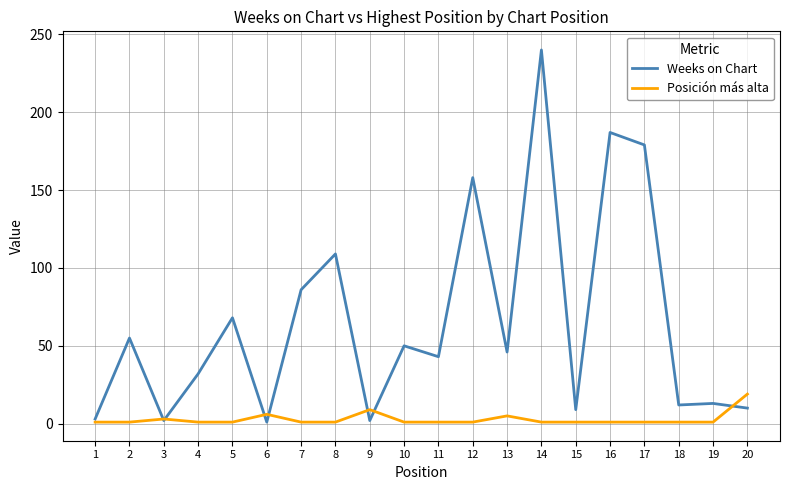

Which category has the highest value in the Weeks on Chart series?

14